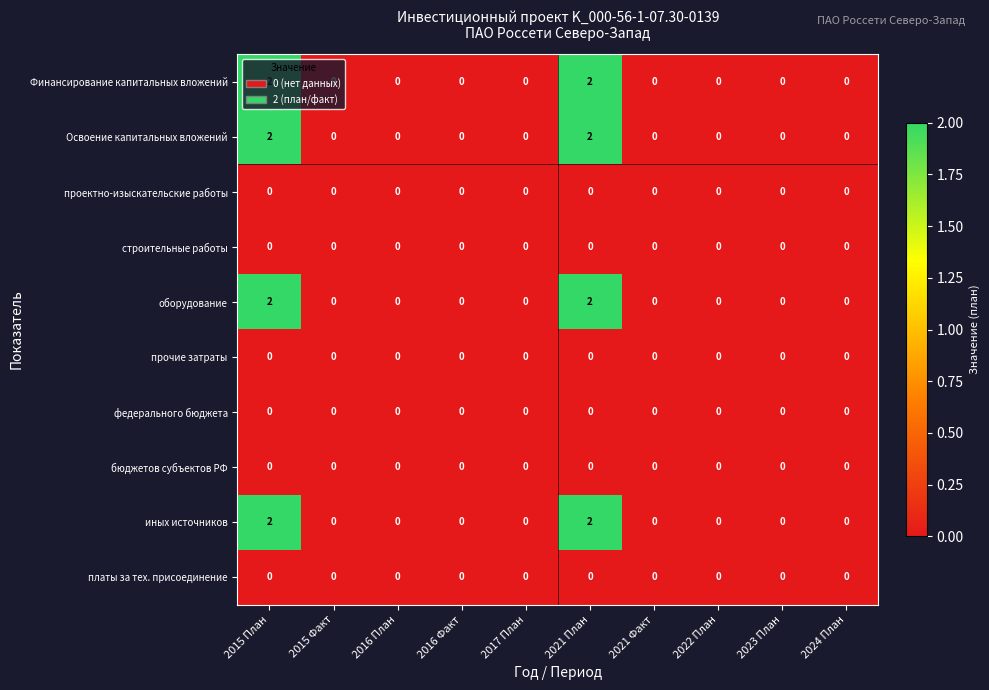

The федерального бюджета series shows 0 at 2016 Факт. True or false?

True